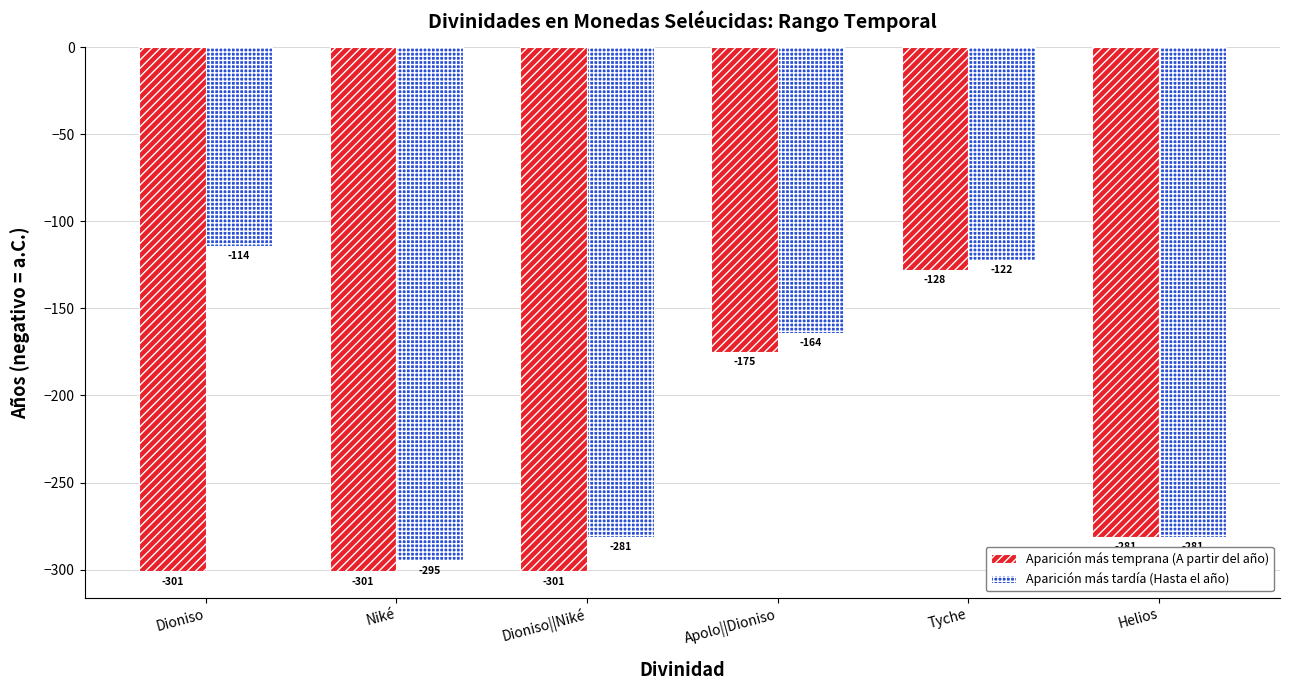

List the series in order of their peak value, lowest first.

Aparición más temprana (A partir del año), Aparición más tardía (Hasta el año)